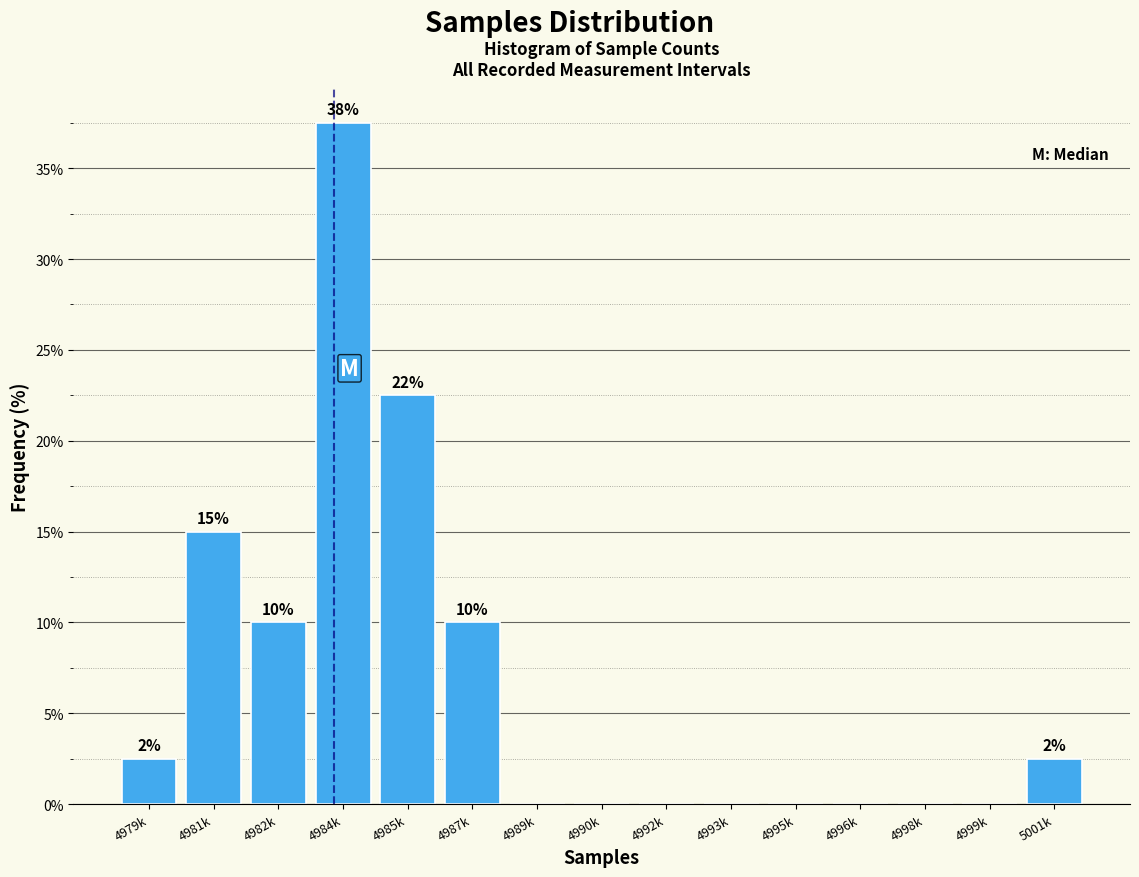

Reading right to left, extract all data points from this chart.

5001k=2.5	4999k=0.0	4998k=0.0	4996k=0.0	4995k=0.0	4993k=0.0	4992k=0.0	4990k=0.0	4989k=0.0	4987k=10.0	4985k=22.5	4984k=37.5	4982k=10.0	4981k=15.0	4979k=2.5